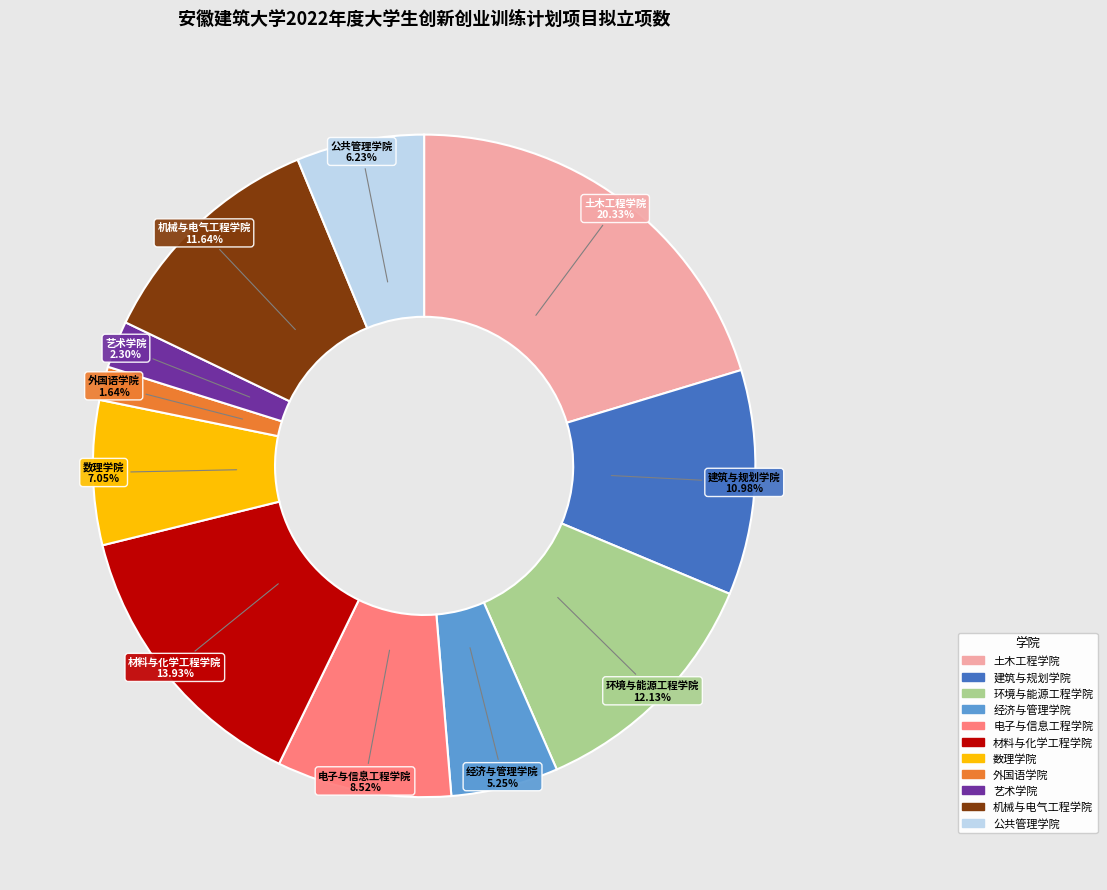

Does any single category account for the majority?

No